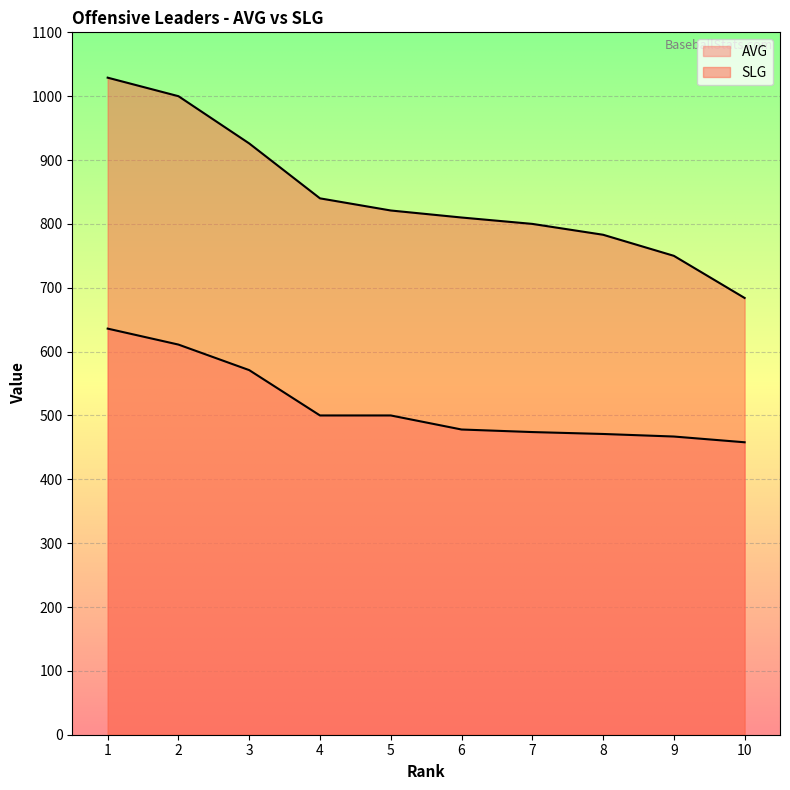

What is the difference between the AVG values at 2 and 8?

140